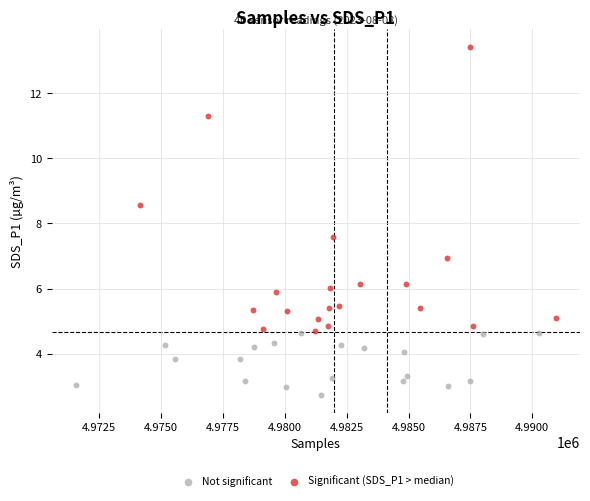

Which series has the widest spread of Y values?

Significant (SDS_P1 > median)